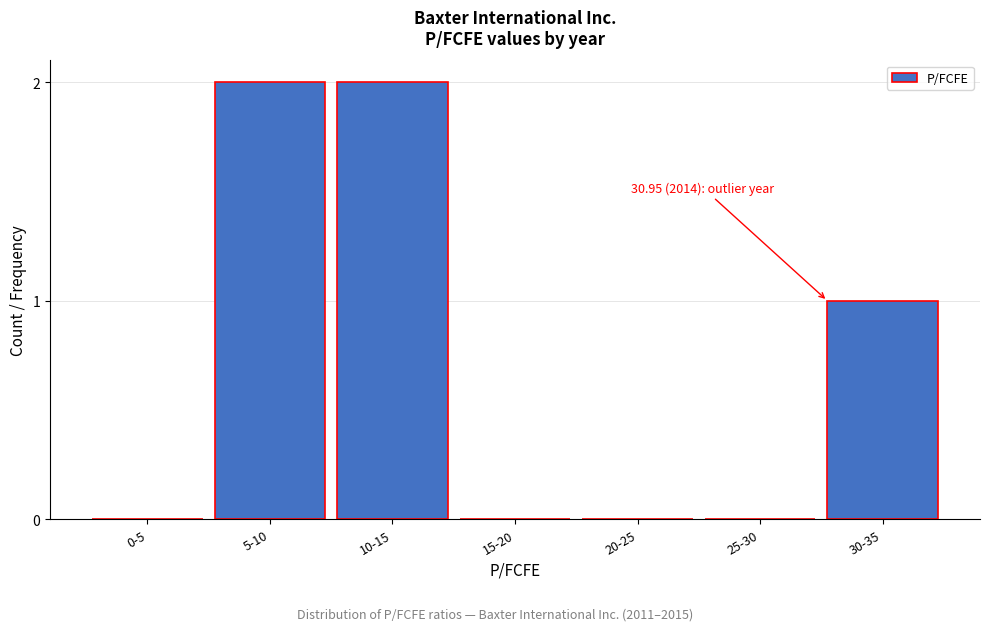

Reading left to right, list all the values displayed in this chart.

0-5=0	5-10=2	10-15=2	15-20=0	20-25=0	25-30=0	30-35=1